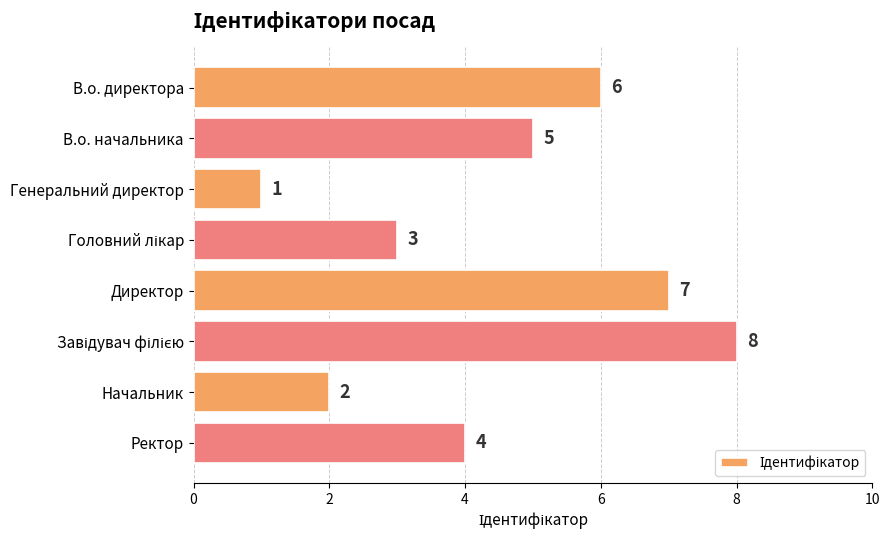

Where is the data nearest to the value 4?

Ректор